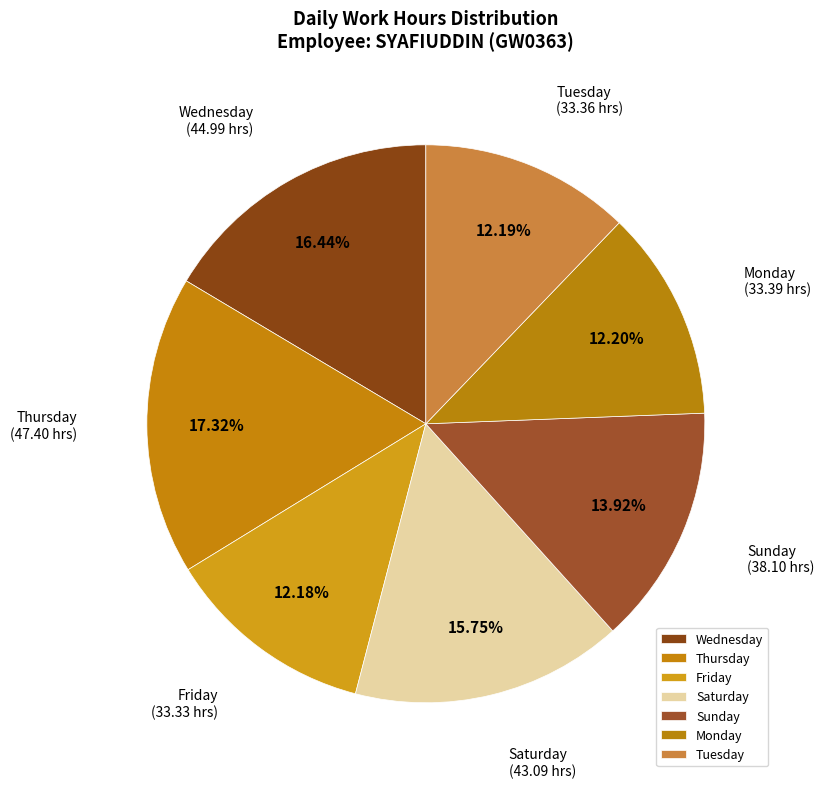

Do Sunday and Wednesday together represent more than half of the pie?

No